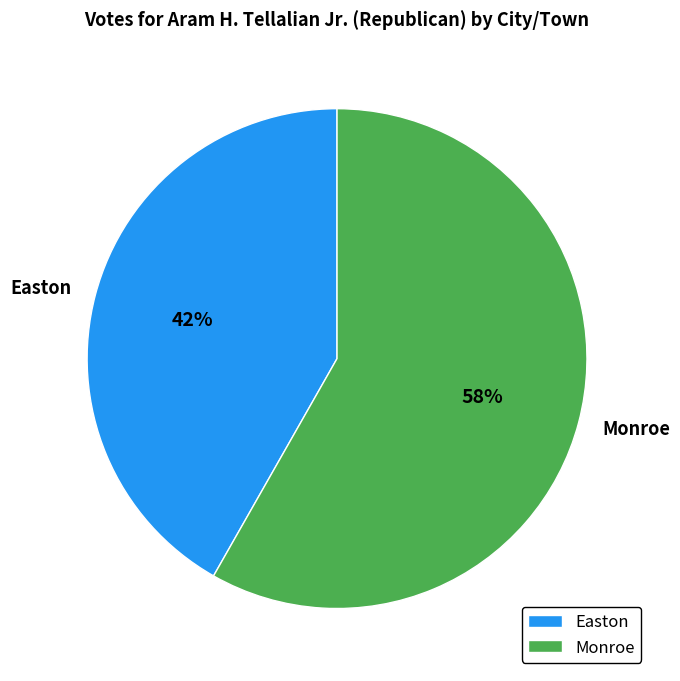

To the nearest percent, what percentage of the pie is Easton?

42%